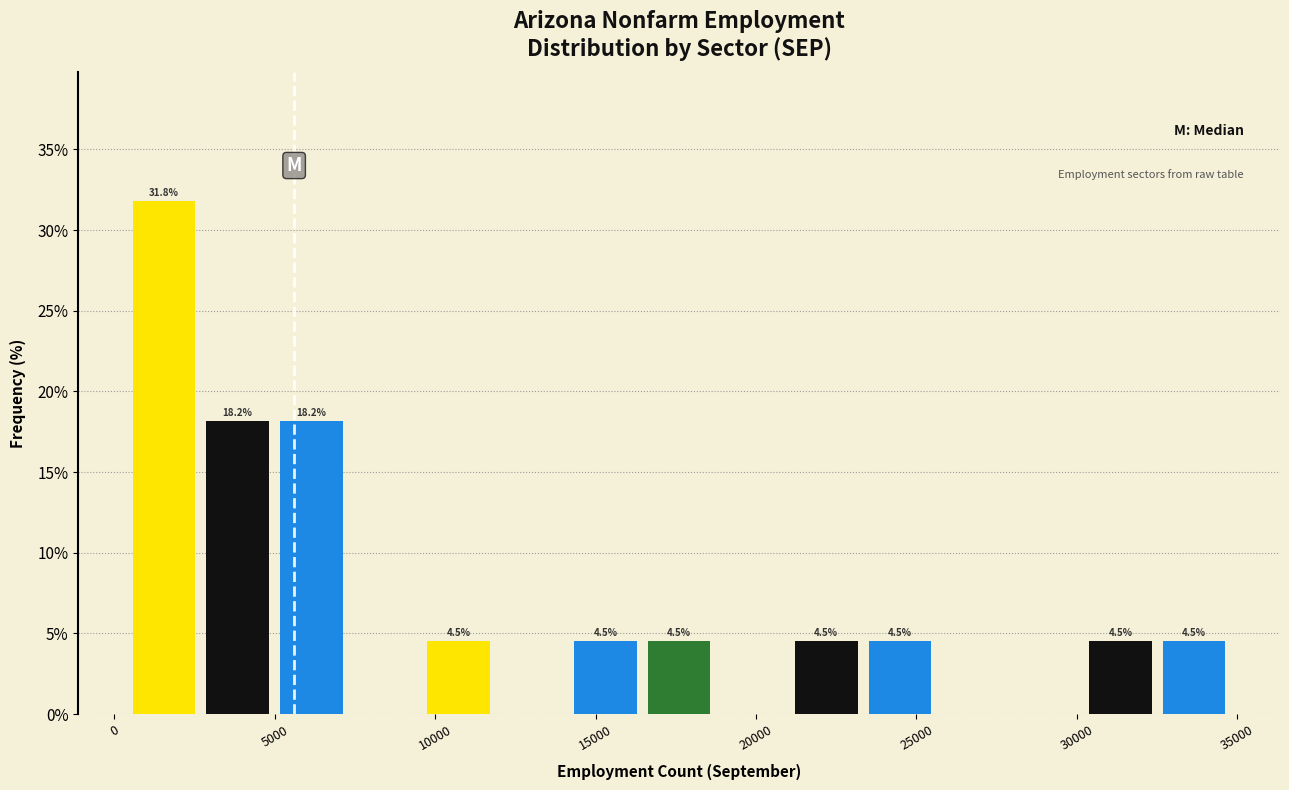

Over which range of the x-axis is the bar tallest?

500 to 2500